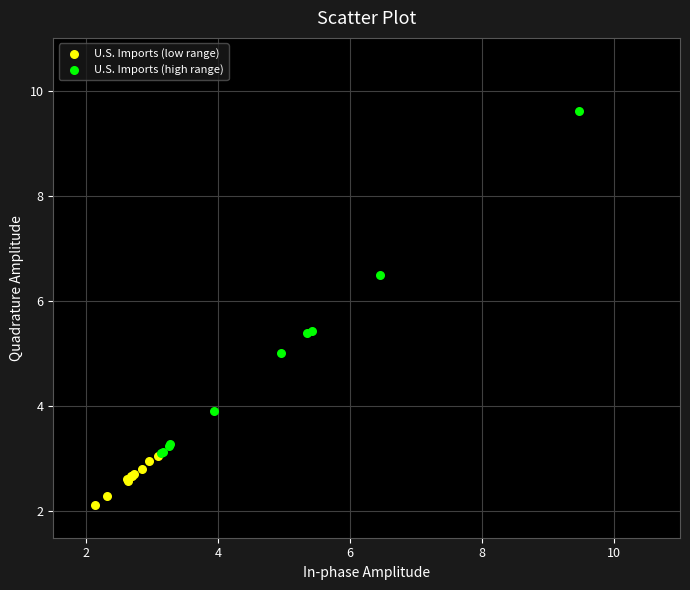

Which series reaches the maximum Y coordinate?

U.S. Imports (high range)